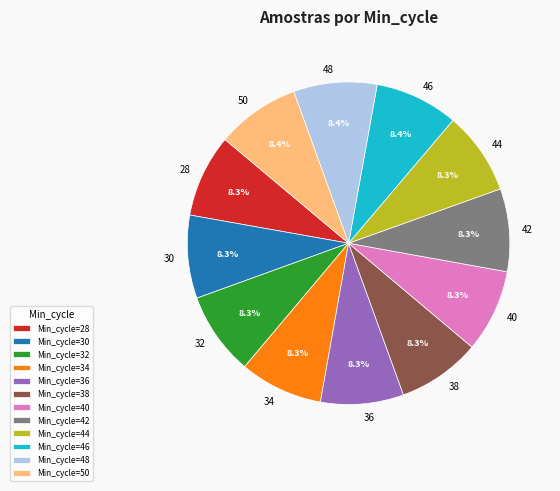

Does 30 account for over 50% of the chart?

No